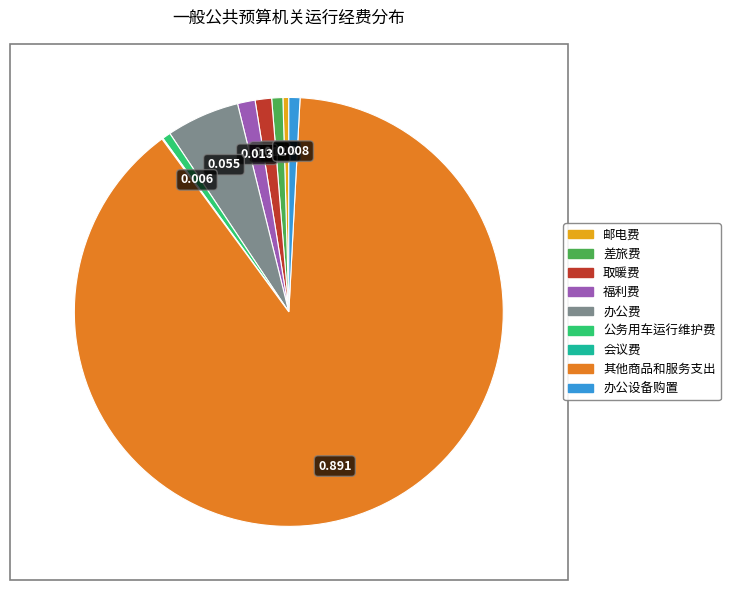

Which slice is the largest?

其他商品和服务支出